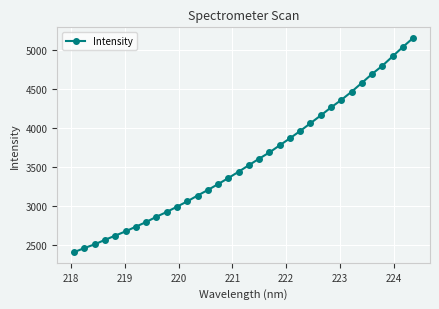

What is the sum of all values?

122102.5